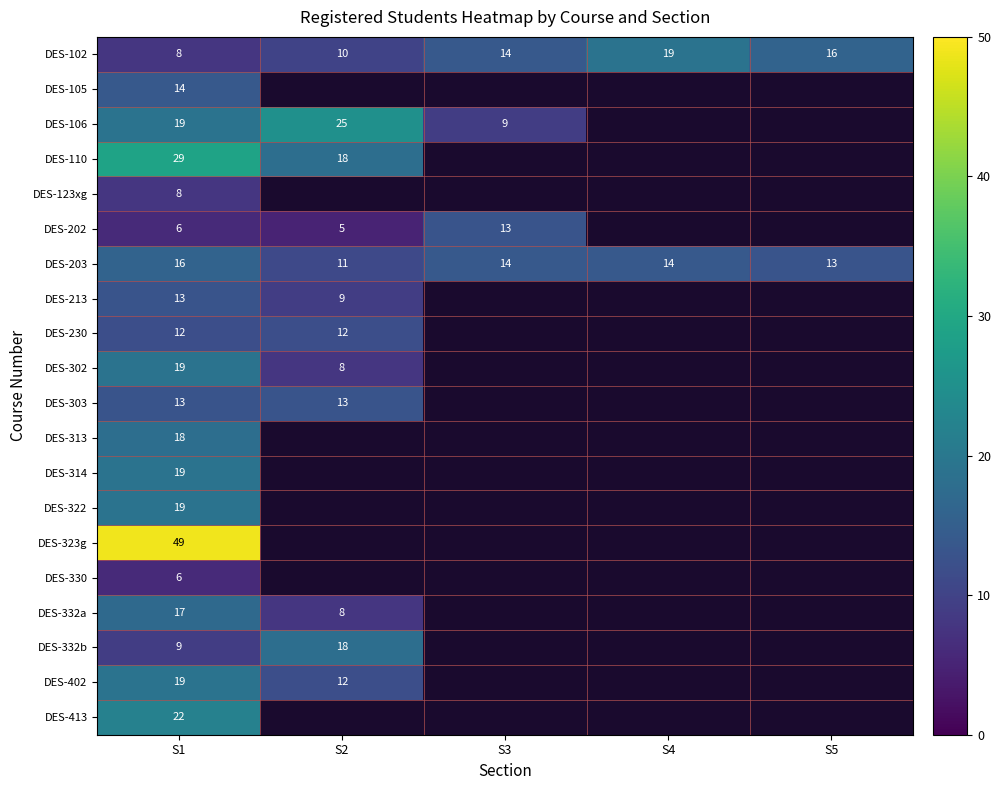

Is it true that DES-230 equals 12 at S2?

True